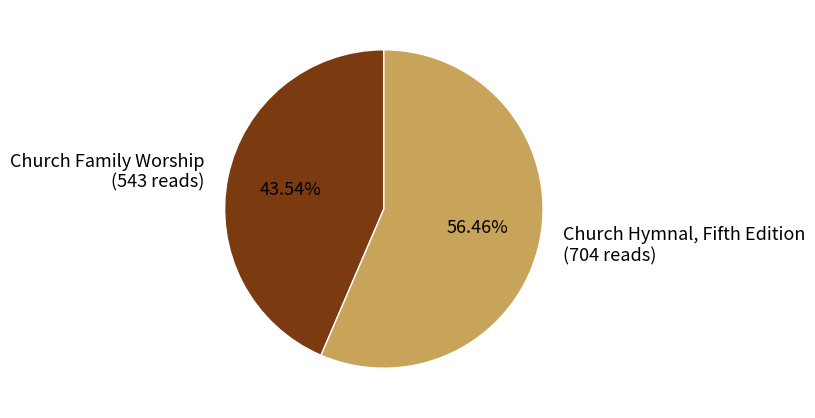

Which slice is the smallest?

Church Family Worship